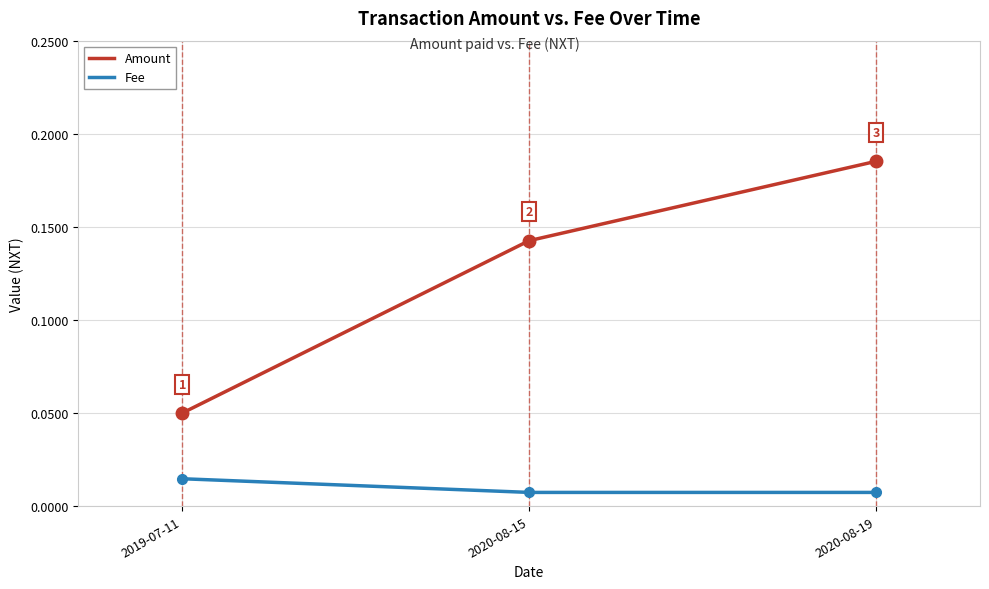

At how many categories does at least one series exceed 0?

3